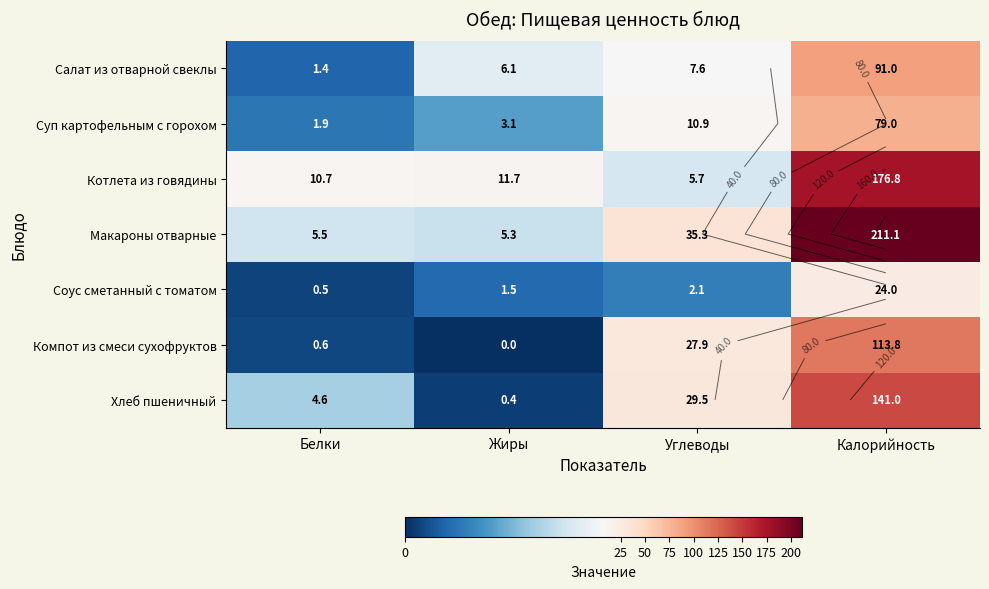

Is the value of Суп картофельным с горохом at Калорийность greater than the value of Макароны отварные at Жиры?

Yes